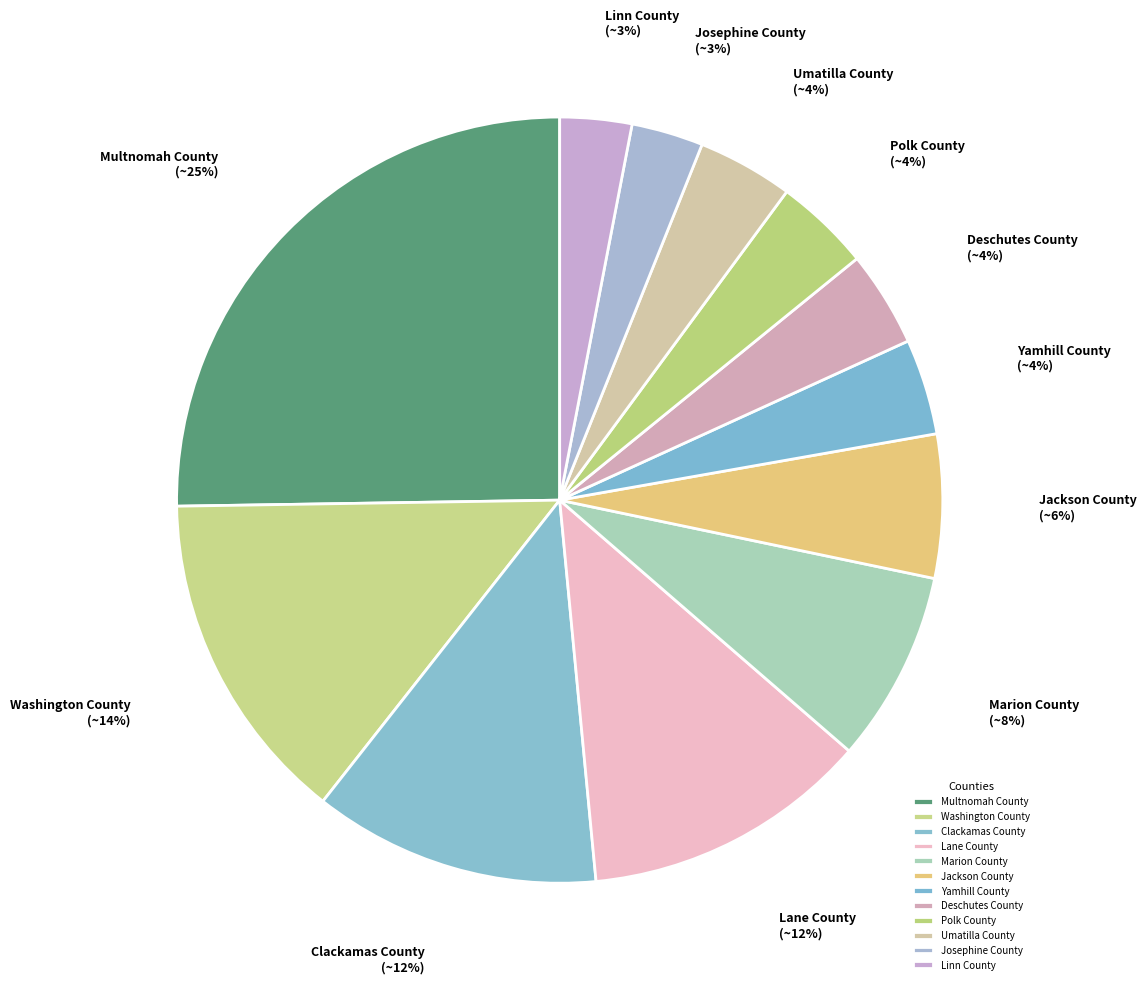

How many segments does this pie chart have?

12